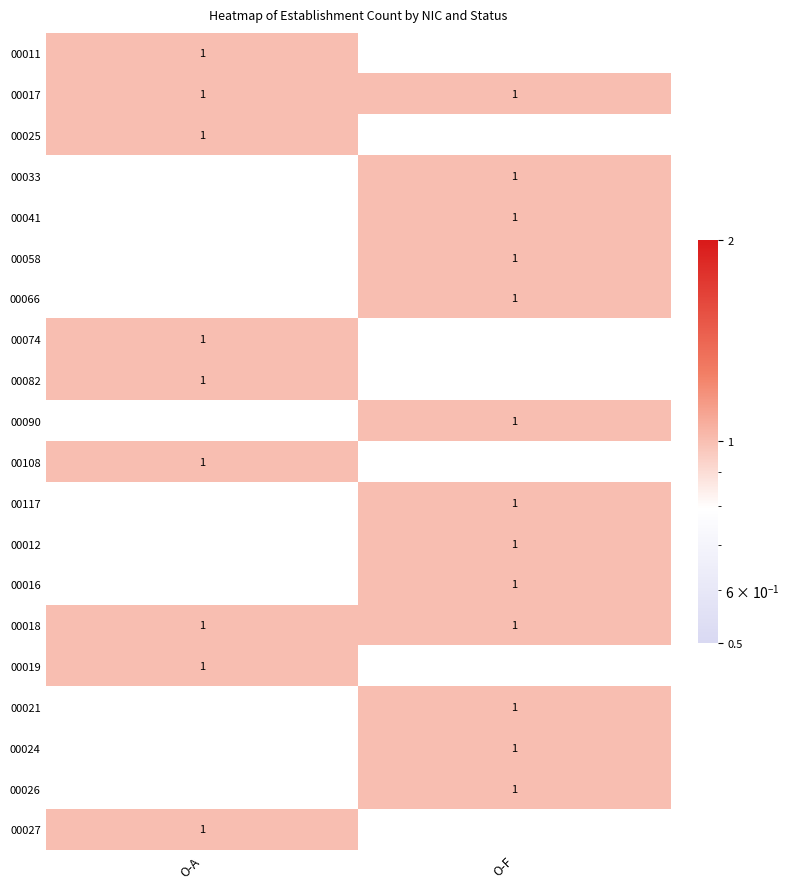

The 00018 series shows 1 at O-A. True or false?

True